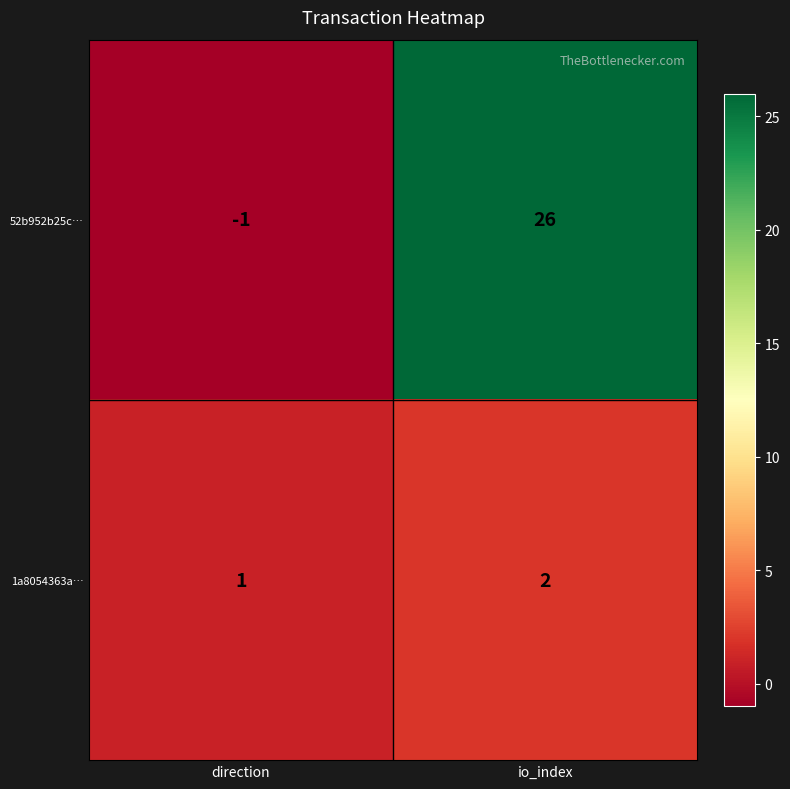

List the series in order of their overall mean, highest first.

52b952b25c…, 1a8054363a…